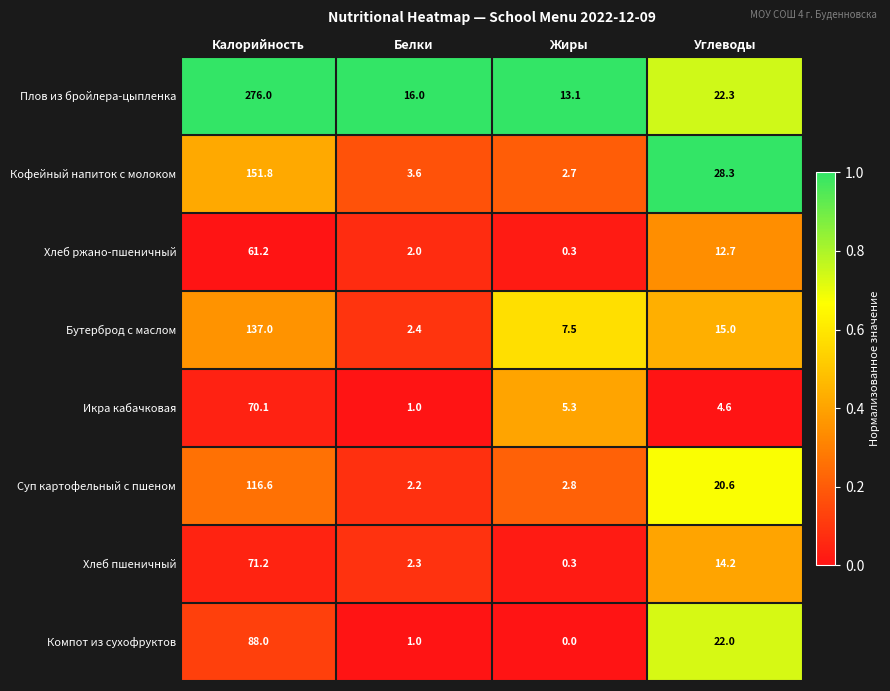

List the labels in order of Икра кабачковая value, largest first.

Калорийность, Жиры, Углеводы, Белки